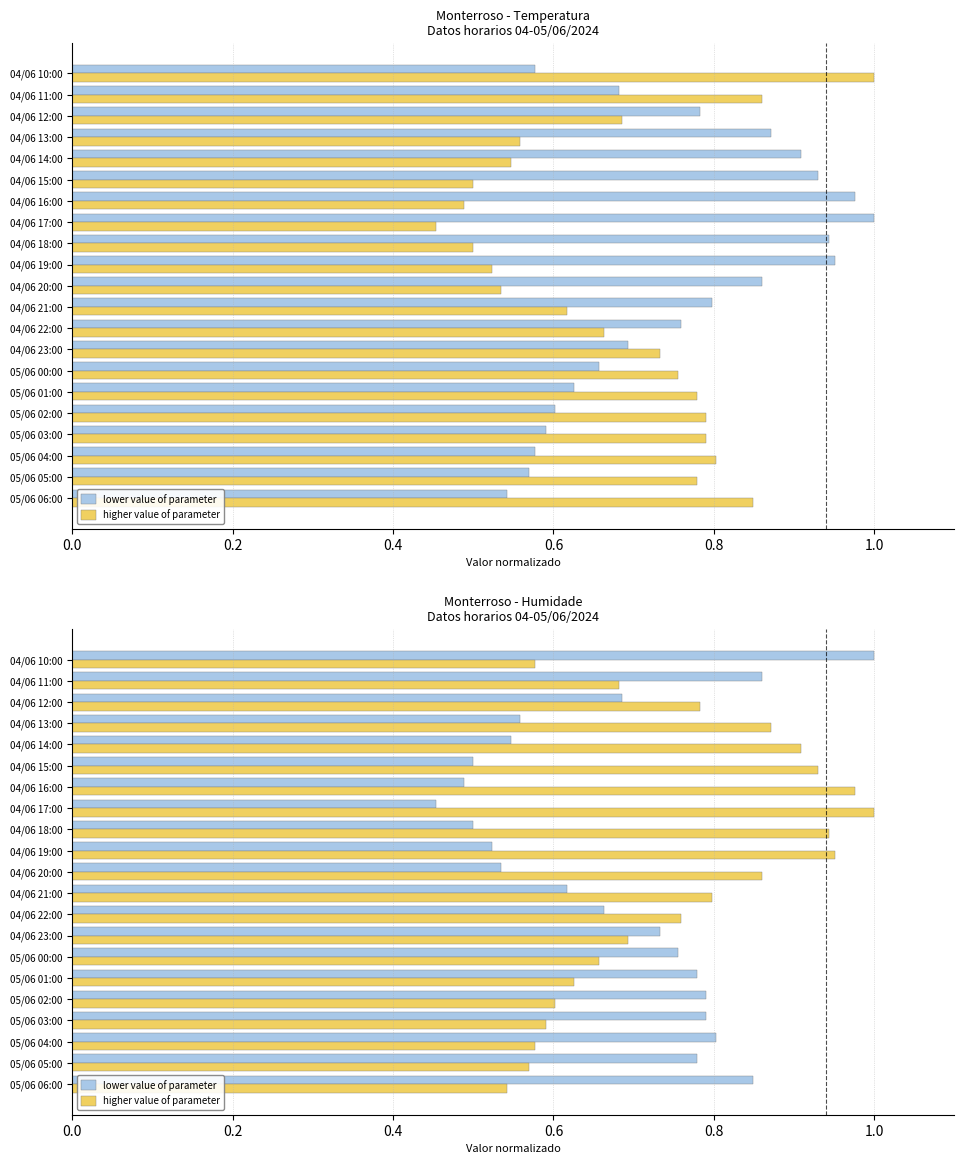

What is the difference between the second highest and second lowest values in the higher value of parameter series?

0.4